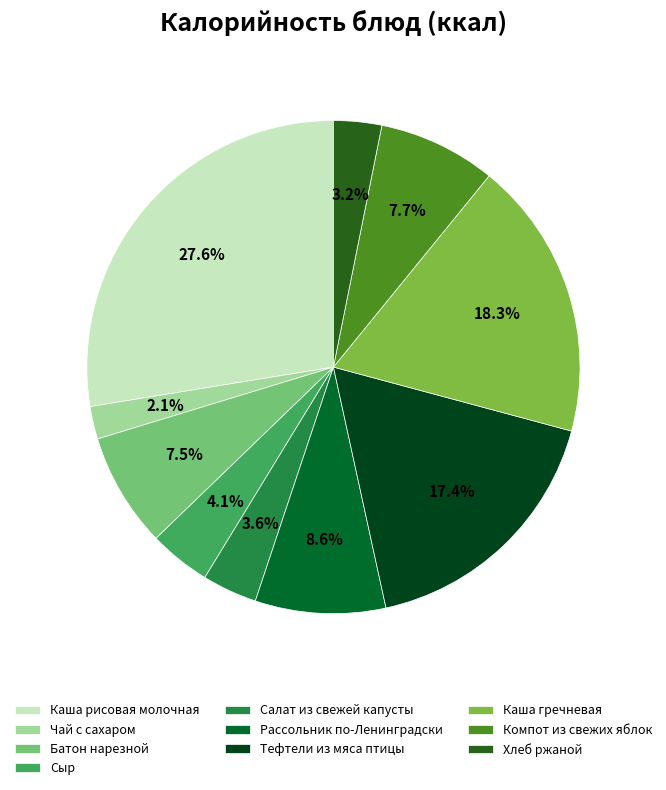

True or false: Тефтели из мяса птицы accounts for 28% of the total.

False